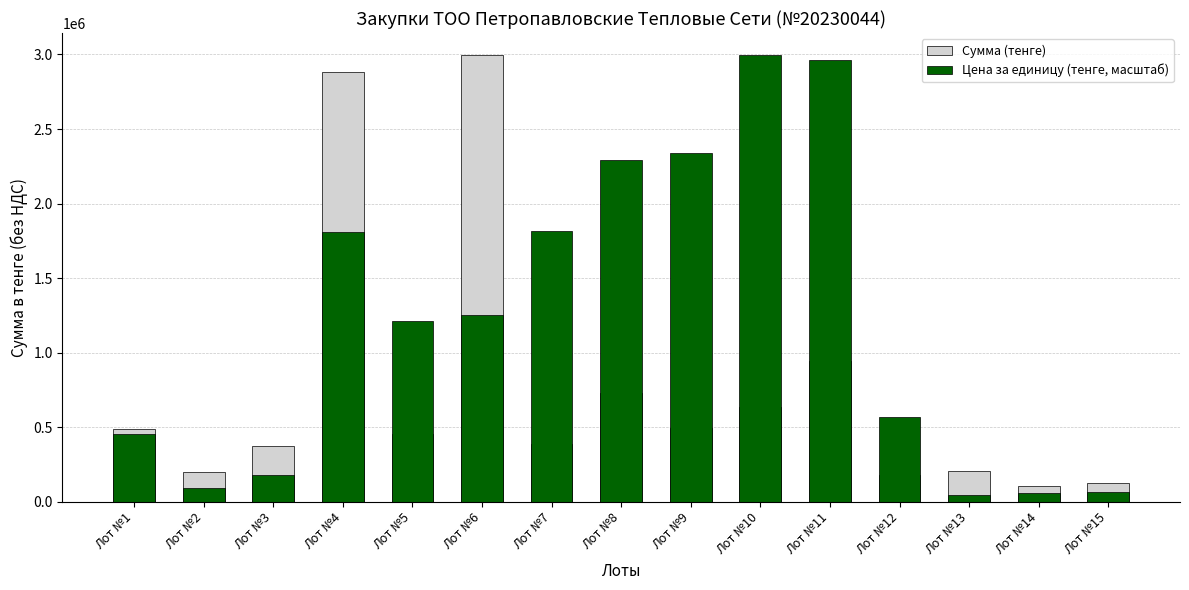

Reading right to left, extract all data points from this chart.

Сумма (тенге): Лот №15=126953.1	Лот №14=102857.3	Лот №13=207000.0	Лот №12=180857.2	Лот №11=945642.8	Лот №10=636428.6	Лот №9=497057.2	Лот №8=730928.6	Лот №7=385585.7	Лот №6=2994107.0	Лот №5=451875.0	Лот №4=2883214.5	Лот №3=375000.0	Лот №2=196428.4	Лот №1=484714.2
Цена за единицу (тенге, масштаб): Лот №15=68257.9	Лот №14=60487.1	Лот №13=42340.9	Лот №12=567233.8	Лот №11=2965879.5	Лот №10=2994107.0	Лот №9=2338427.7	Лот №8=2292457.6	Лот №7=1814005.3	Лот №6=1252081.0	Лот №5=1214780.7	Лот №4=1808561.6	Лот №3=176420.4	Лот №2=92410.6	Лот №1=456071.9